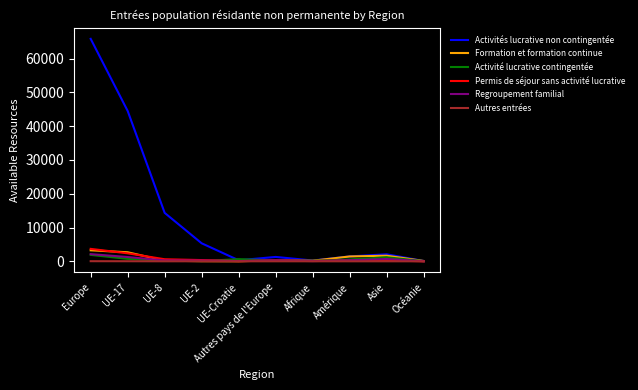

Where is the first local minimum for Activités lucrative non contingentée?

UE-Croatie